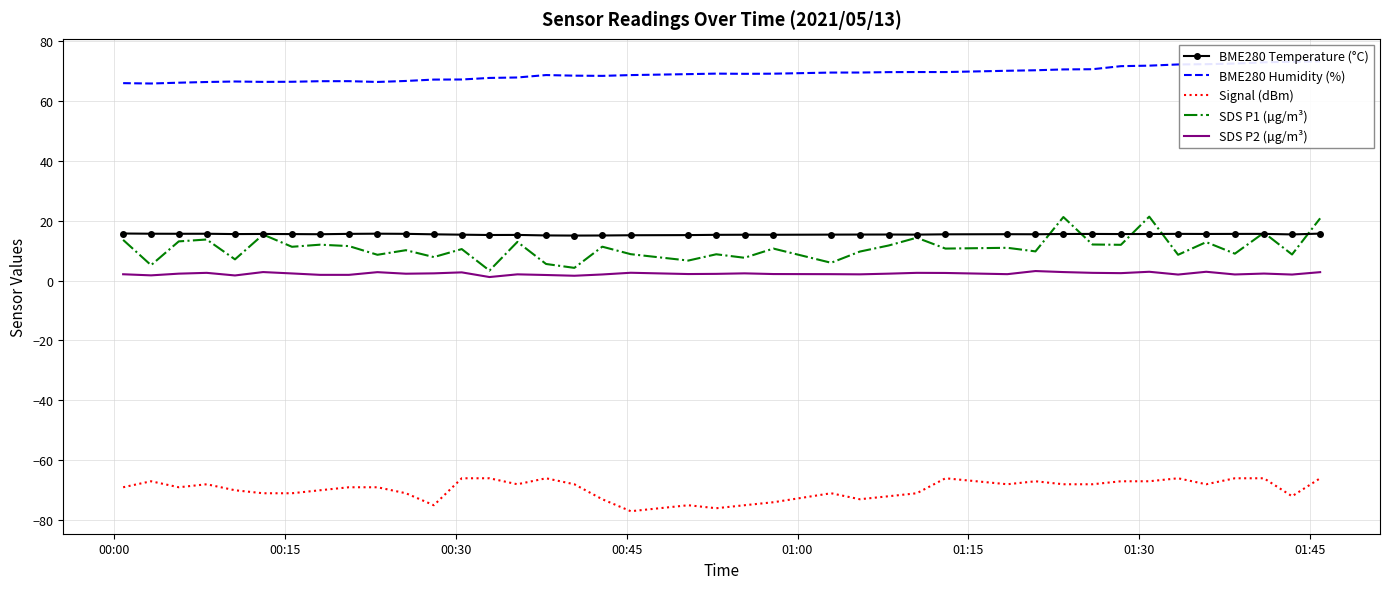

True or false: Signal (dBm) and SDS P1 (µg/m³) cross at least once.

False